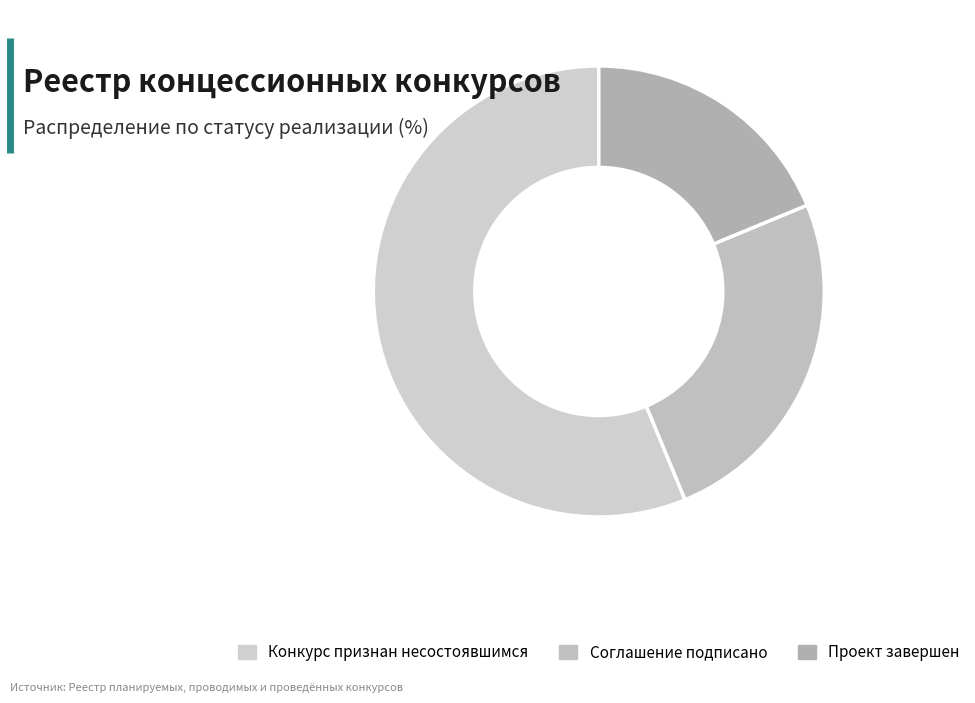

What is the majority slice?

Конкурс признан несостоявшимся